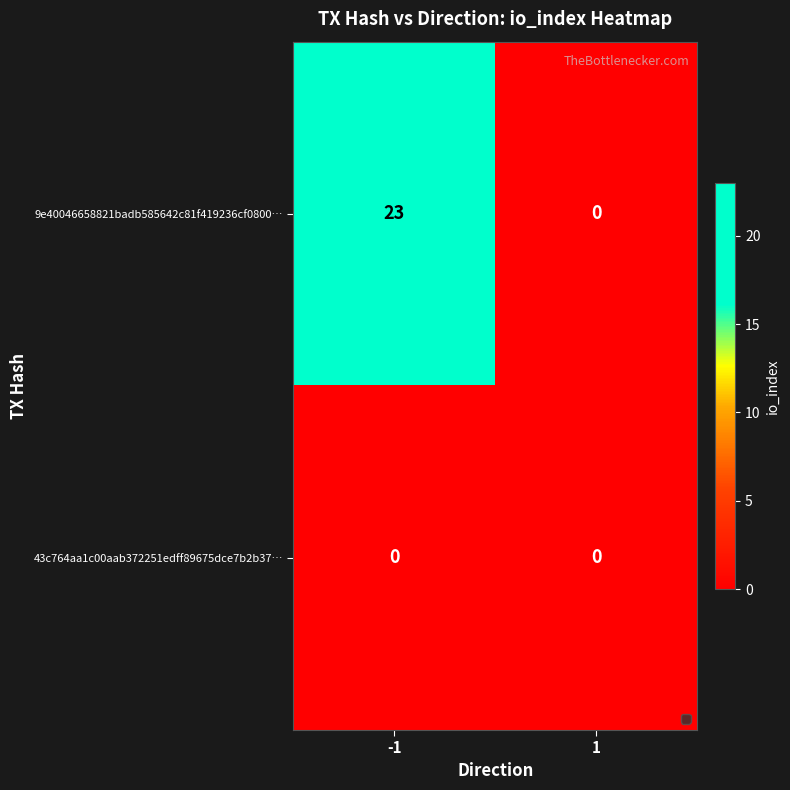

Which series has the largest total across all categories?

9e40046658821badb585642c81f419236cf0800…